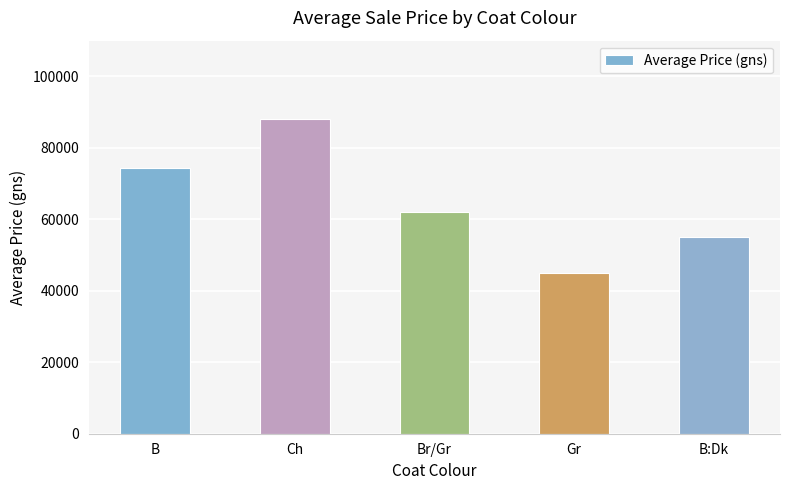

Does the chart contain any negative values?

No